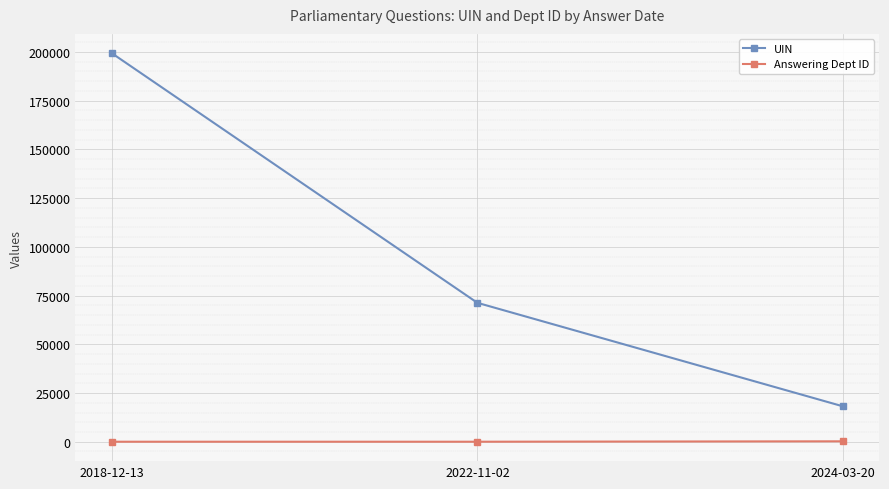

What is the highest value of the UIN series?

199330